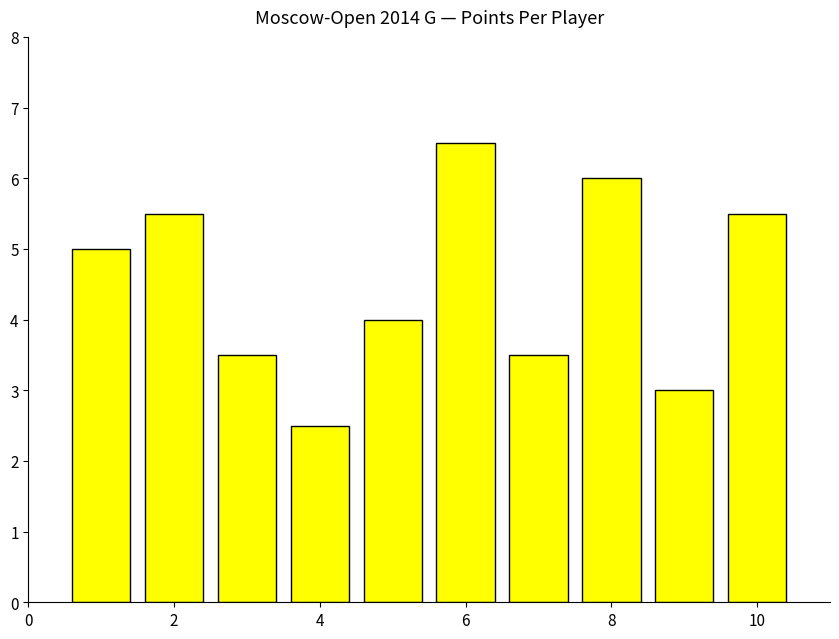

What is the average value?

4.5